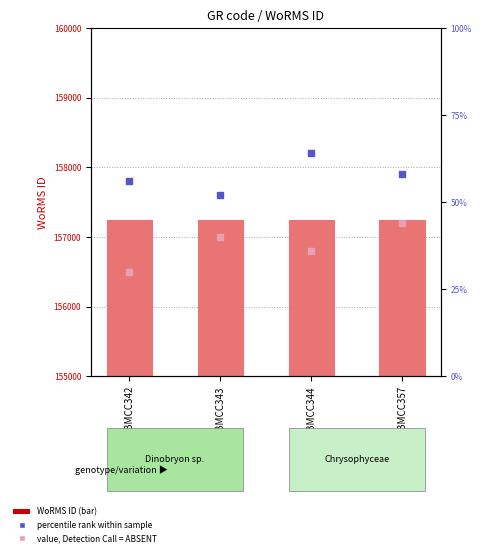

What is the total value across all series at BMCC344?

472240